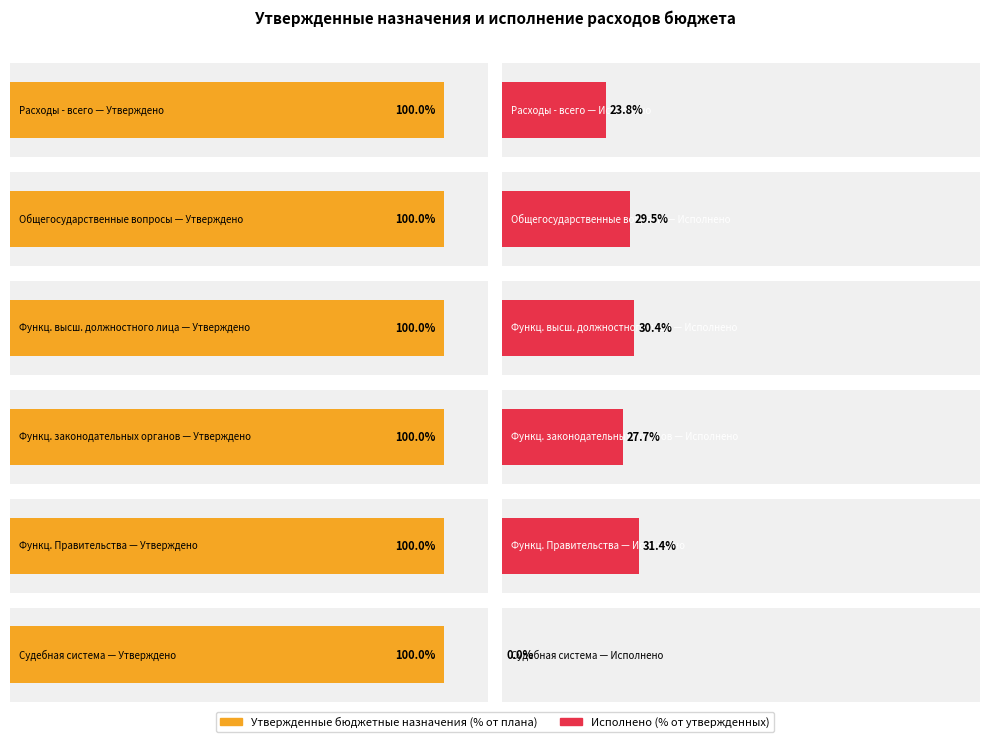

What is the label of the 5th bar from the right?

Функционирование высшего должностного лица